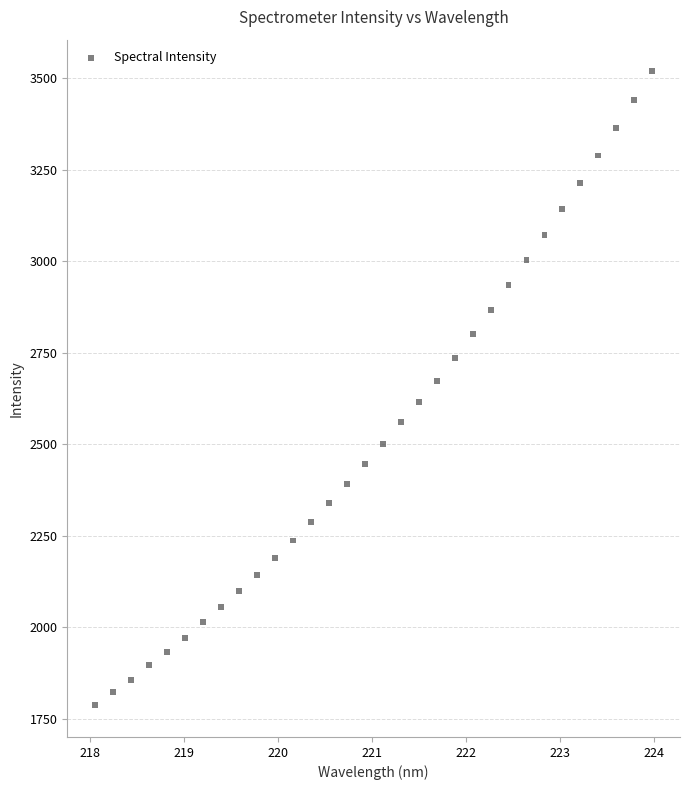

What is the range of X values (max minus min)?

5.9